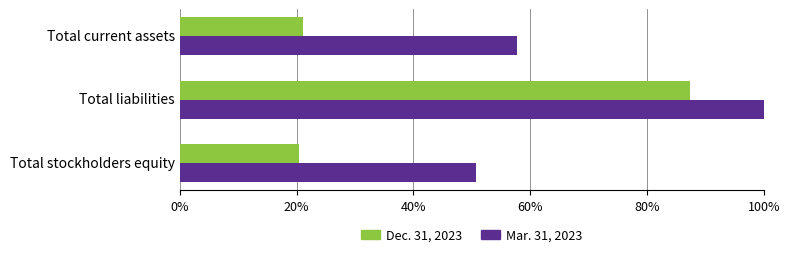

Which has a higher value, Total current assets or Total liabilities?

Total liabilities